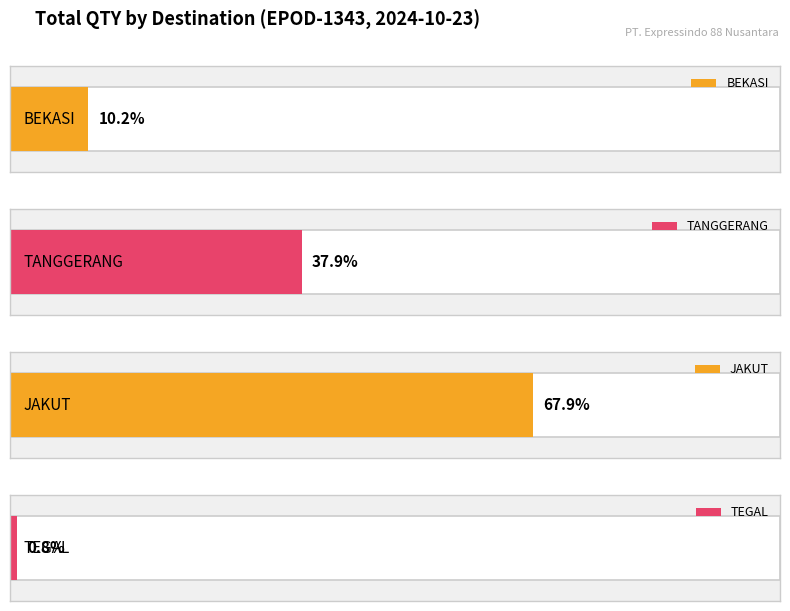

Which has a higher value, TANGGERANG or TANGGERANG?

TANGGERANG